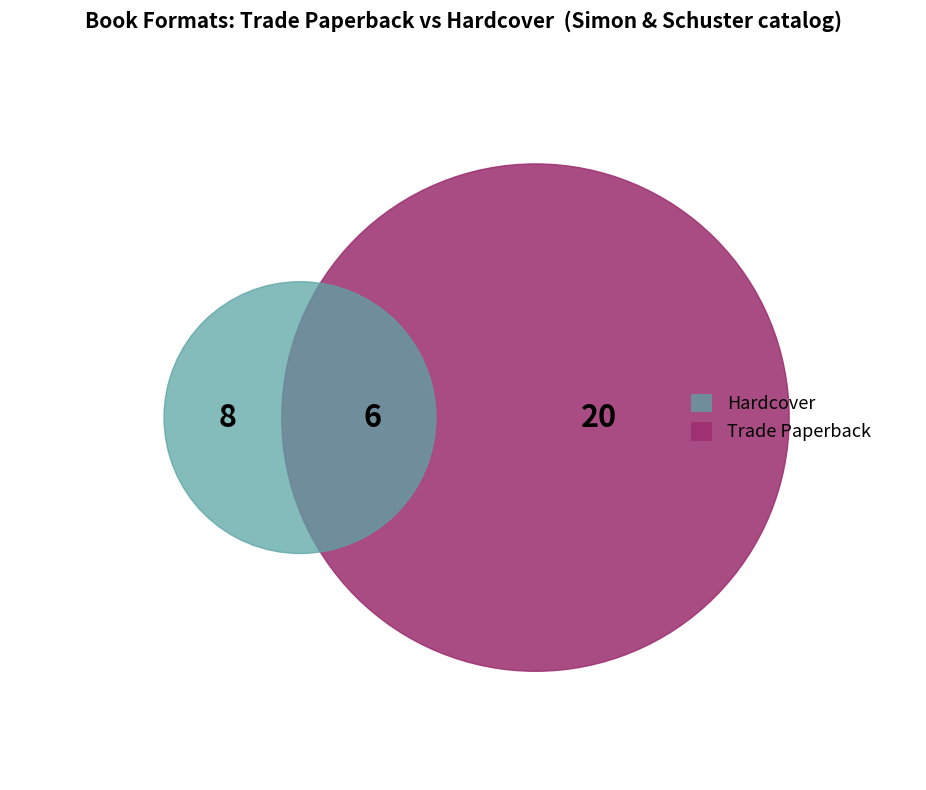

What is the largest slice in the pie chart?

Trade Paperback